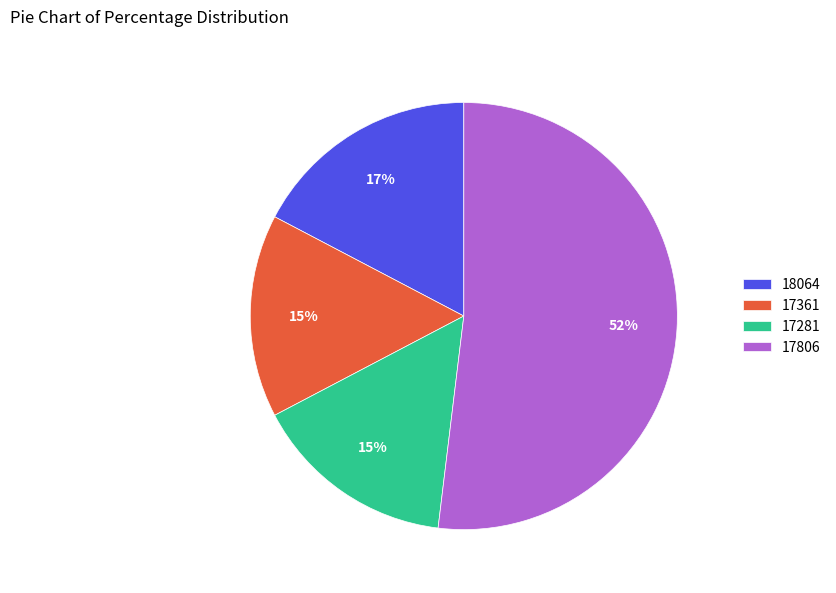

To the nearest percent, what is the difference between the 17806 and 17281 slice percentages?

37%